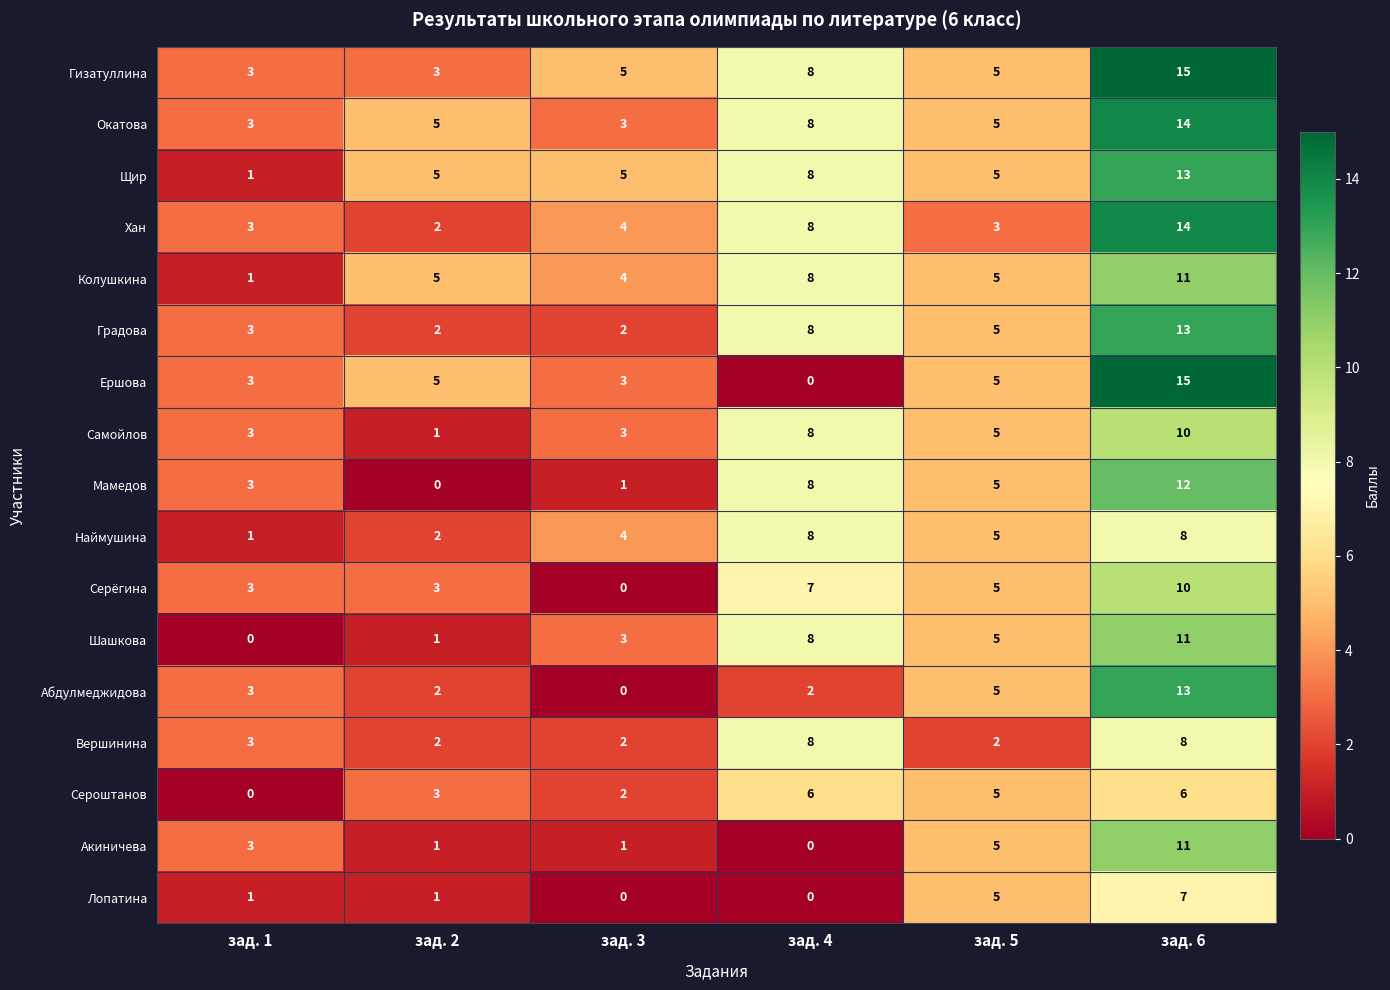

Rank the categories by Шашкова value from lowest to highest.

зад. 1, зад. 2, зад. 3, зад. 5, зад. 4, зад. 6